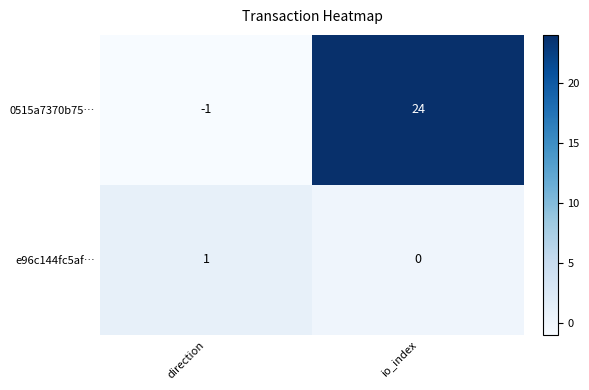

What is the difference between the maximum and minimum values in the 0515a7370b75… series?

25